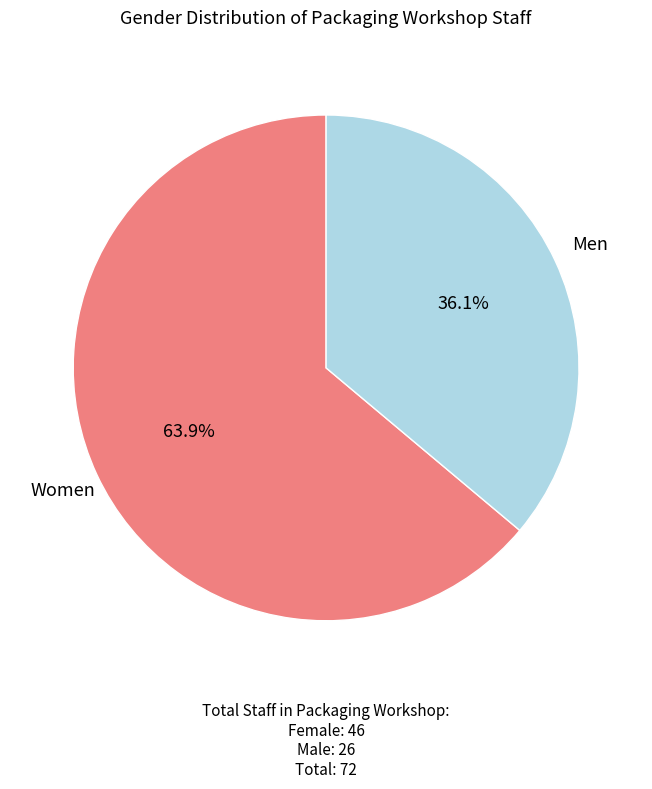

How many segments does this pie chart have?

2